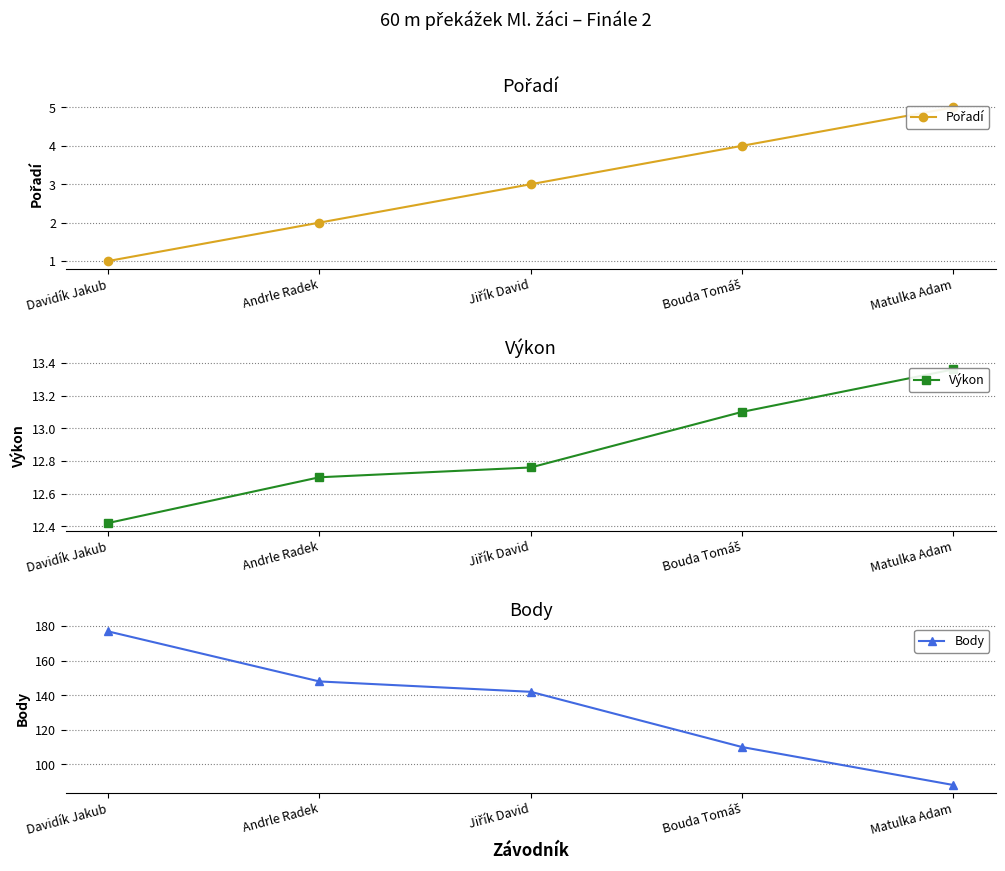

What value does the Pořadí series have at Jiřík David?

3.0